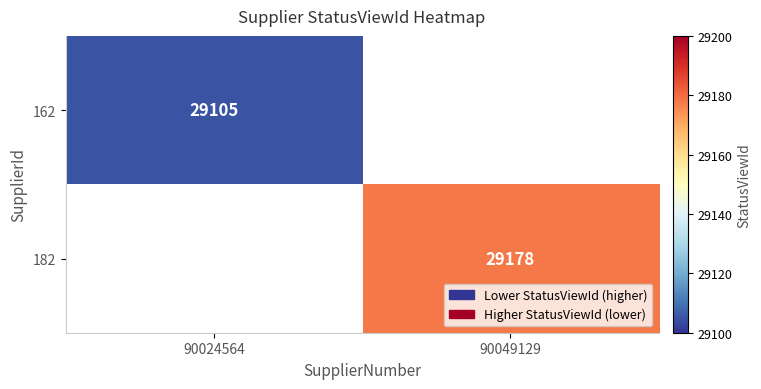

Is it true that 162 equals 7426 at 90024564?

False